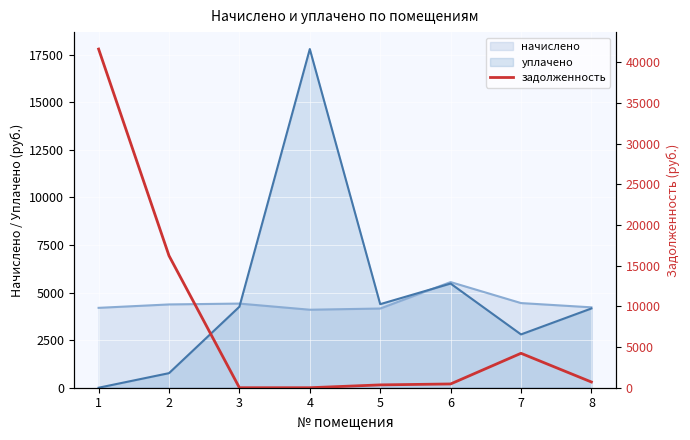

Is it true that the value at 2 is 24366.7?

False